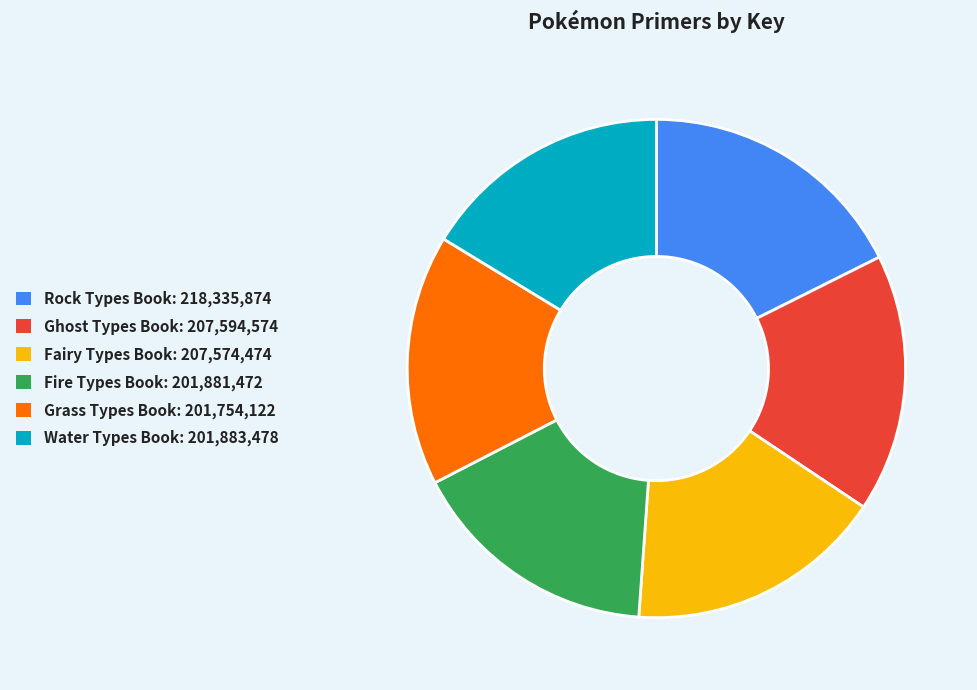

Do Fairy Types Book: 207,574,474 and Ghost Types Book: 207,594,574 together represent more than half of the pie?

No